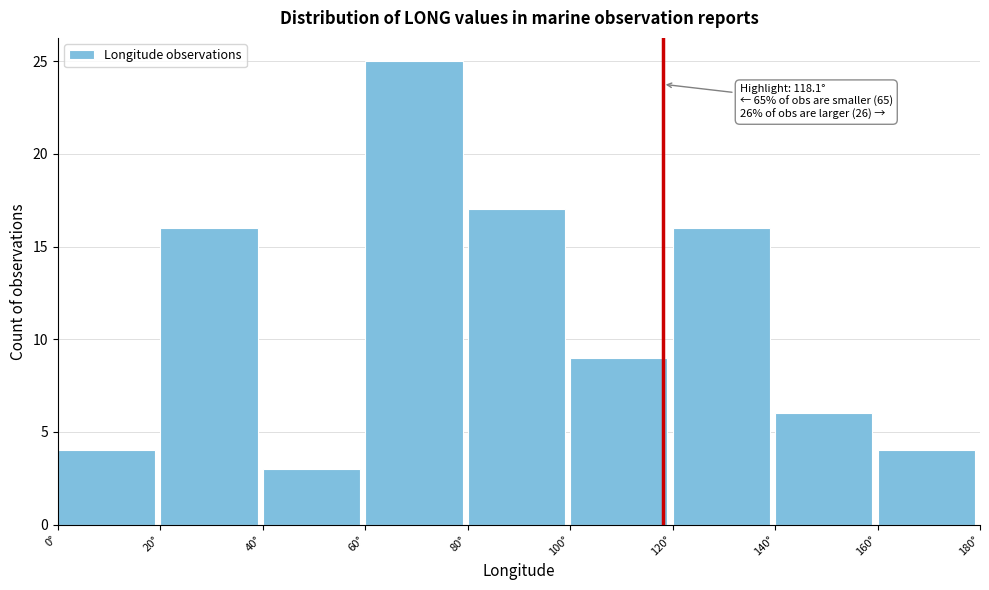

Which range on the x-axis has the tallest bar?

60 to 80